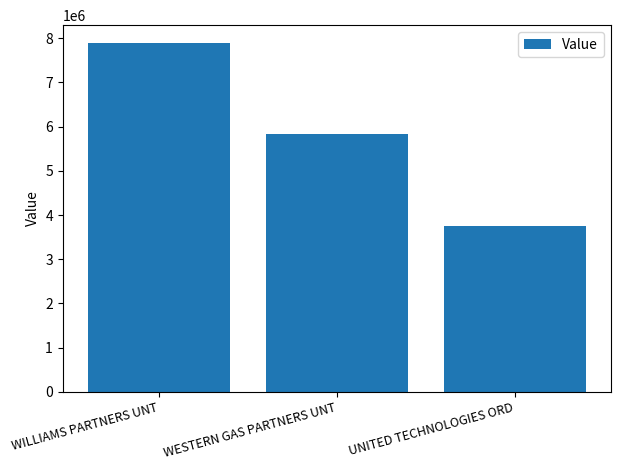

The value at WESTERN GAS PARTNERS UNT is 5827000. True or false?

True